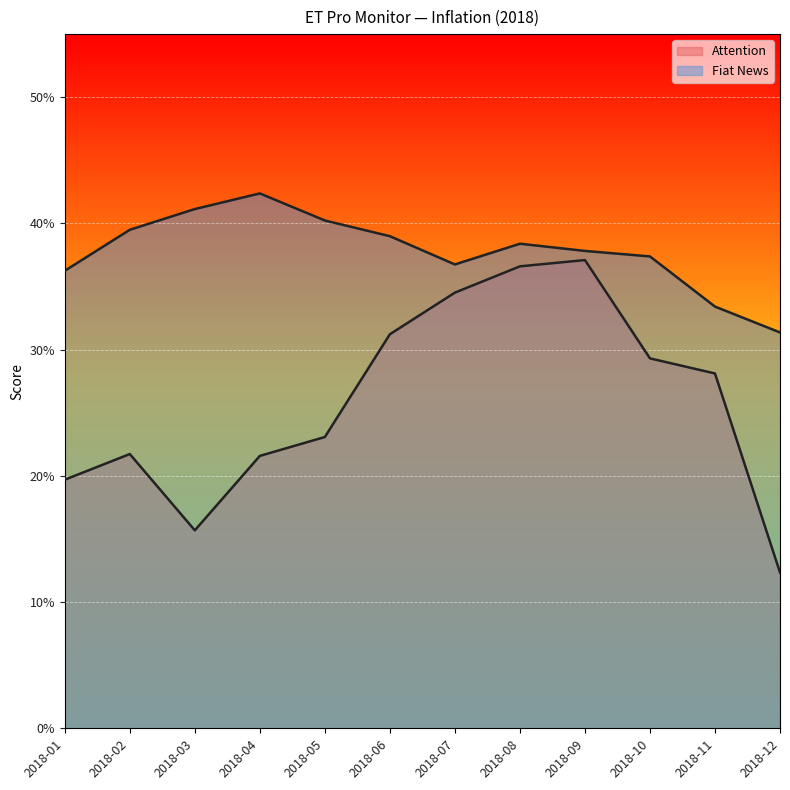

True or false: Fiat News has a value of 0.4 at 2018-08.

True